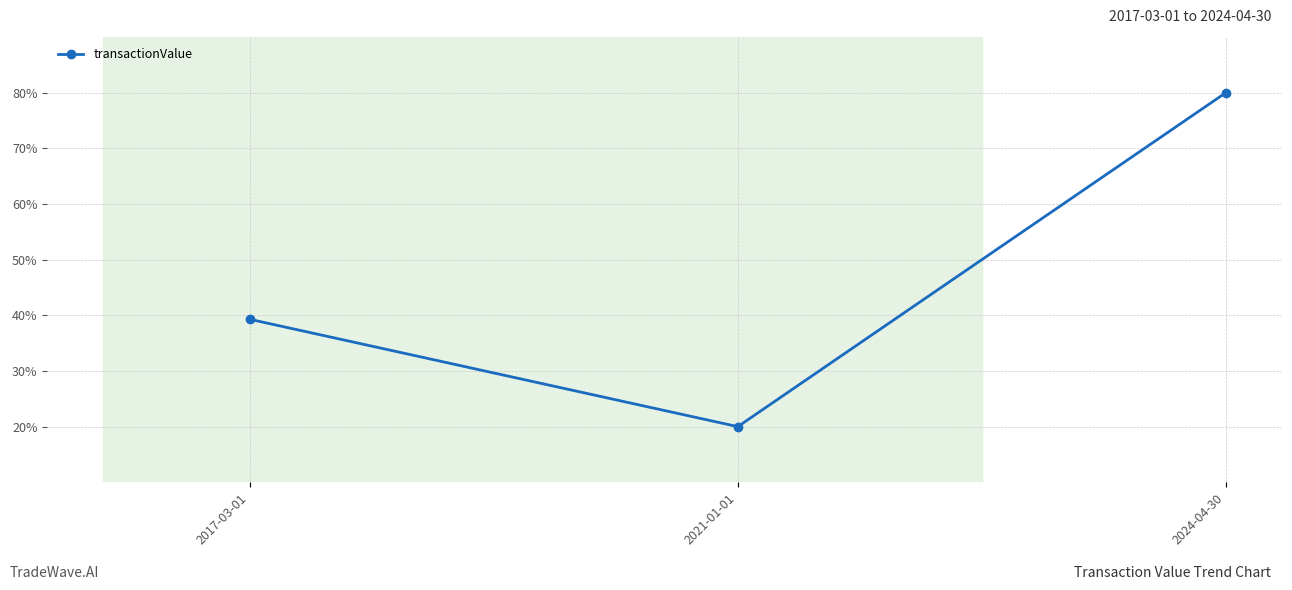

At which label is the value closest to 50?

2017-03-01